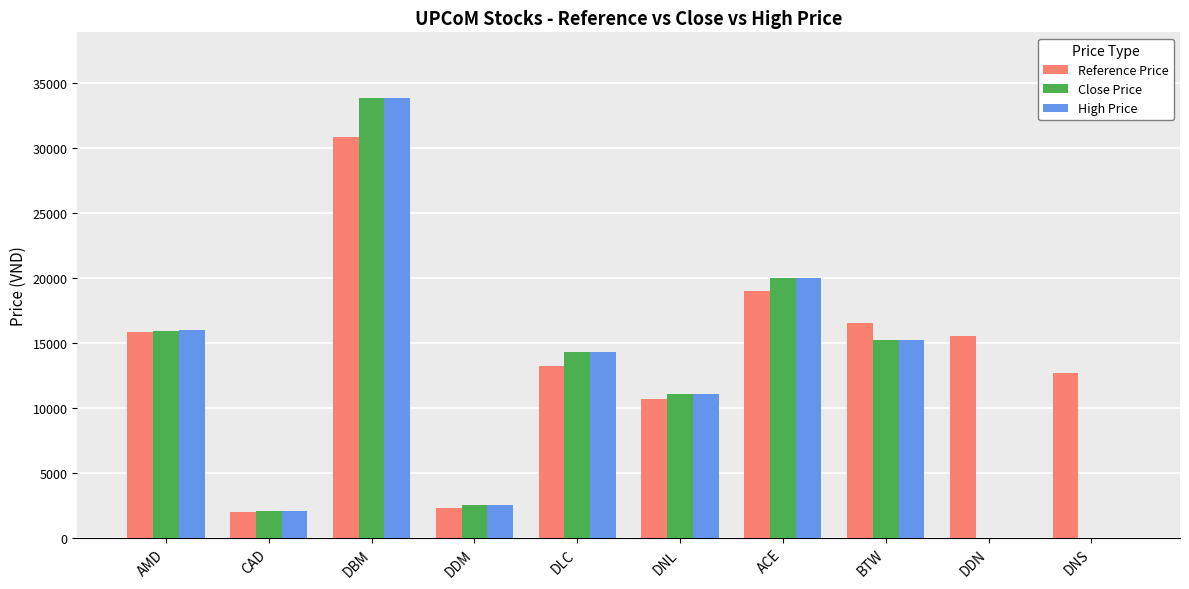

Reading left to right, list all the values displayed in this chart.

Reference Price: 15800	2000	30800	2300	13200	10700	19000	16500	15500	12700
Close Price: 15900	2100	33800	2500	14300	11100	20000	15200	0	0
High Price: 16000	2100	33800	2500	14300	11100	20000	15200	0	0